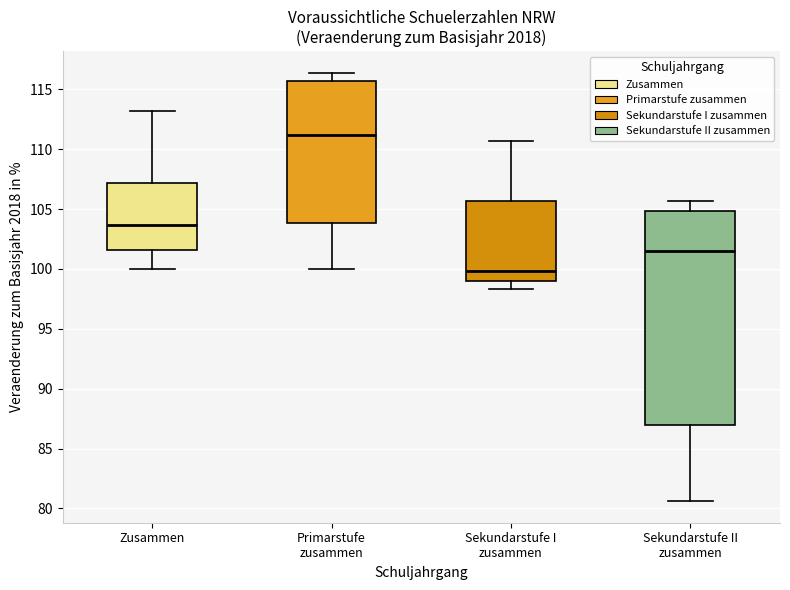

Reading left to right, read every box against the y-axis: the position of its median line, the range the box covers, and the ends of its whiskers. The values are not printed on the chart, so give them approximately, as read against the axis.

Zusammen: median 103.5, box 101.5 to 107.0, whiskers 100.0 to 113.0
Primarstufe zusammen: median 111.0, box 104.0 to 115.5, whiskers 100.0 to 116.5
Sekundarstufe I zusammen: median 100.0, box 99.0 to 105.5, whiskers 98.5 to 110.5
Sekundarstufe II zusammen: median 101.5, box 87.0 to 105.0, whiskers 80.5 to 105.5